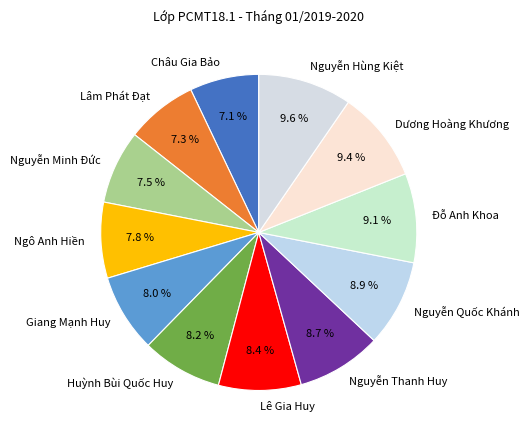

Do Huỳnh Bùi Quốc Huy and Nguyễn Minh Đức together represent more than half of the pie?

No